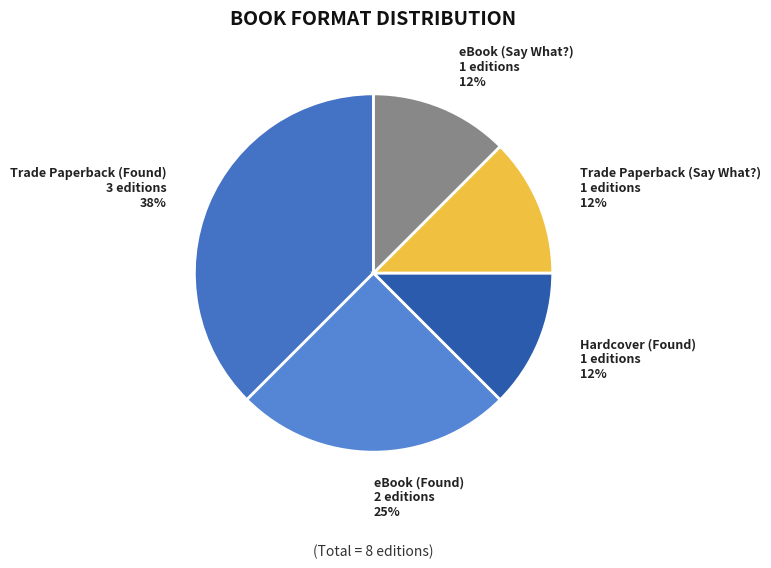

To the nearest percent, what percentage of the pie is eBook (Found)?

25%